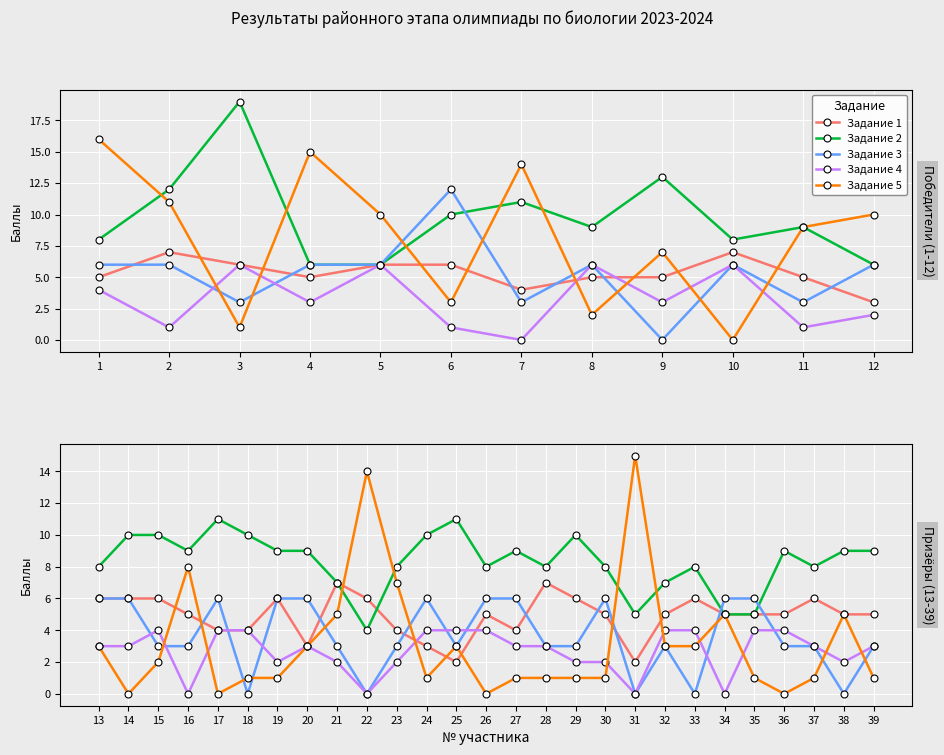

What is the value of the Задание 4 point at the 23rd from the left?

4